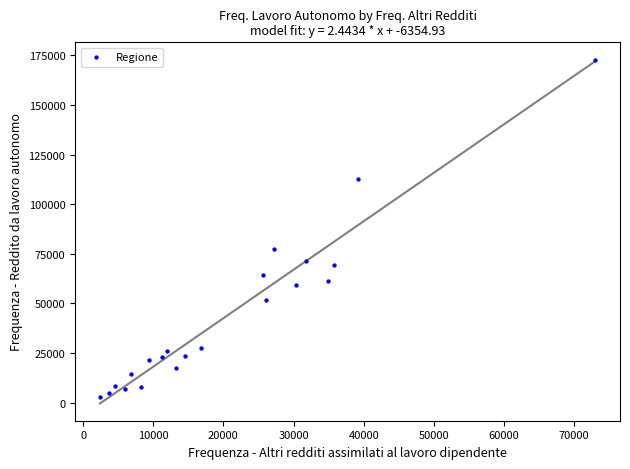

What is the range of Y values (max minus min)?

170181